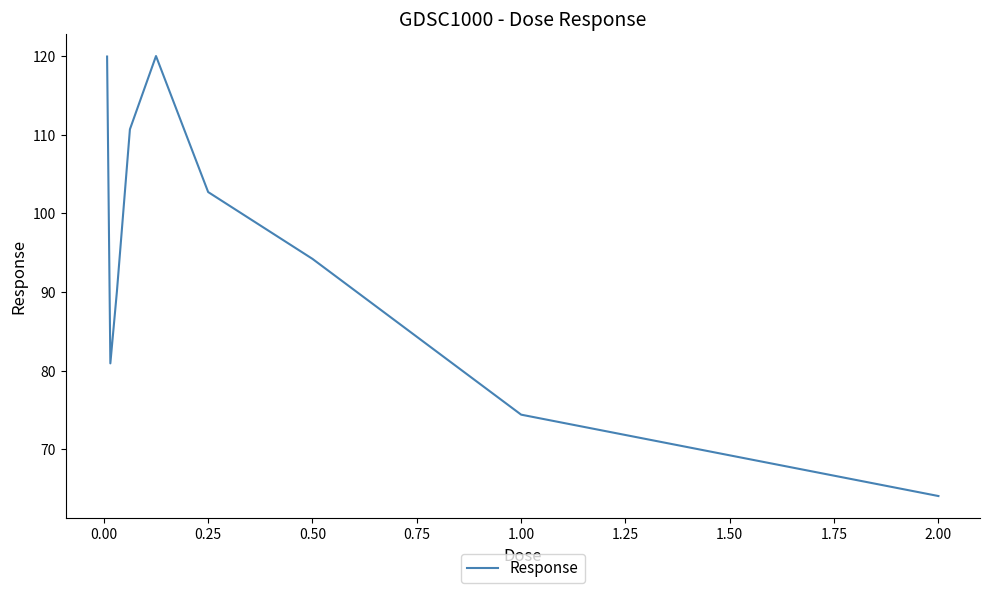

What is the difference between the maximum and minimum values?

55.9